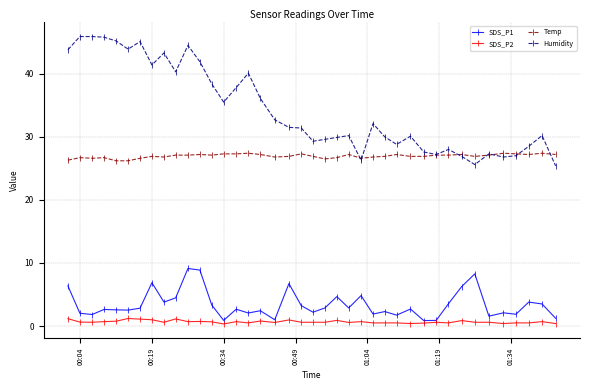

True or false: SDS_P2 and Humidity cross at least once.

False